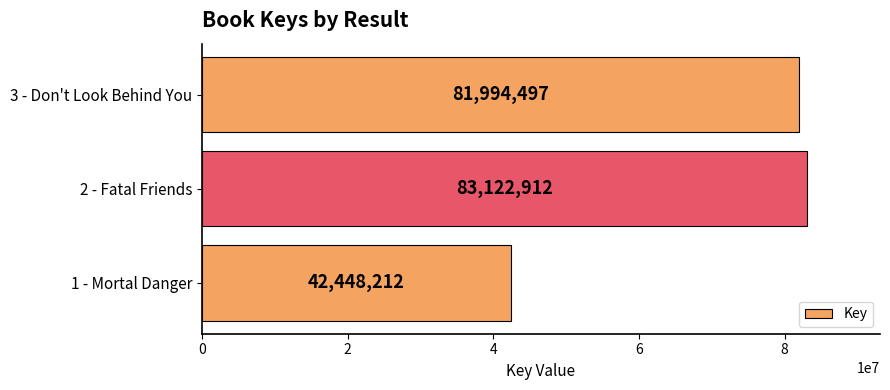

How many data points are less than 81994497?

1